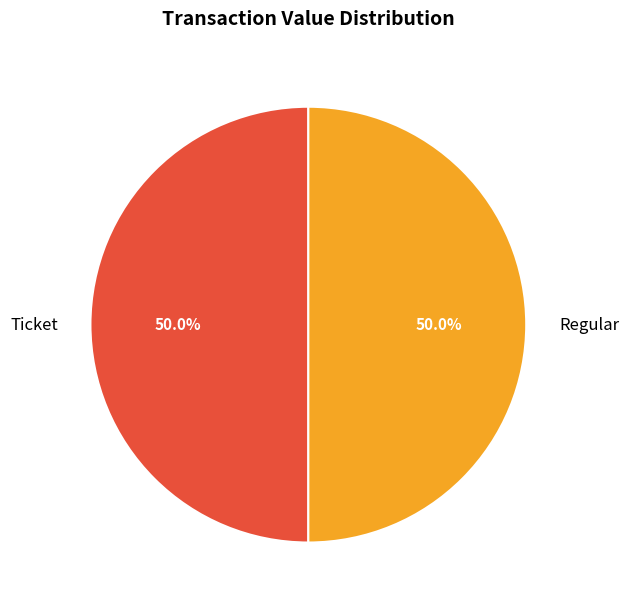

What portion of the pie excludes Ticket?

50.0%